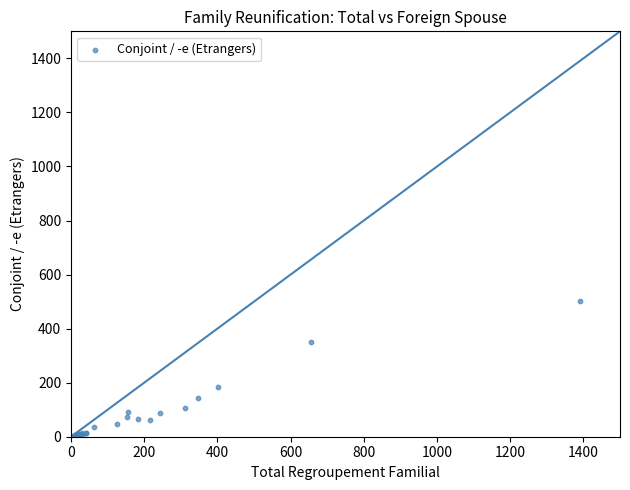

What Y value in the scatter plot is closest to 252?

185